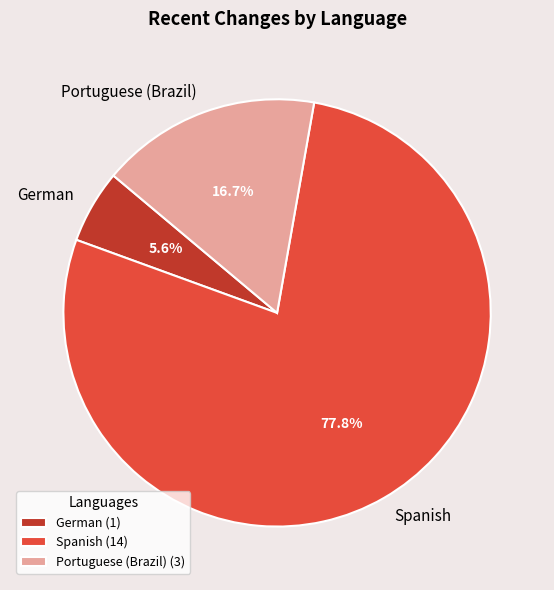

Approximately how many times larger is the value at German compared to Spanish?

0.1